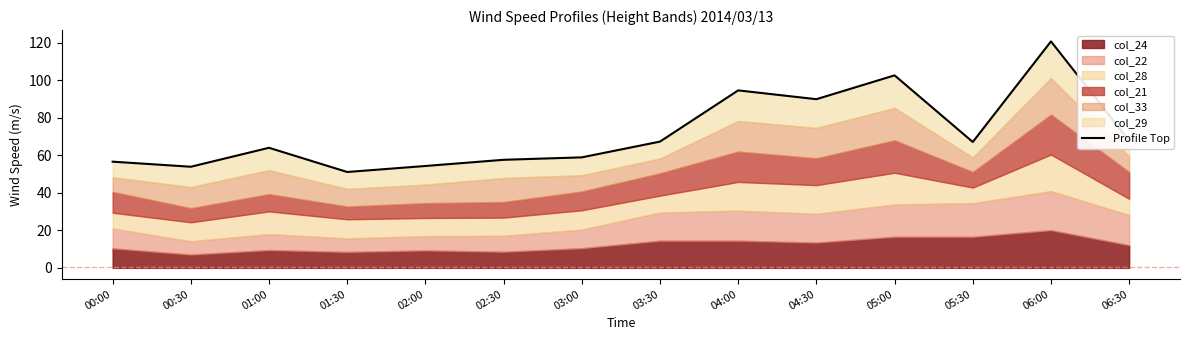

True or false: the data shows 56.6 at 00:00.

True